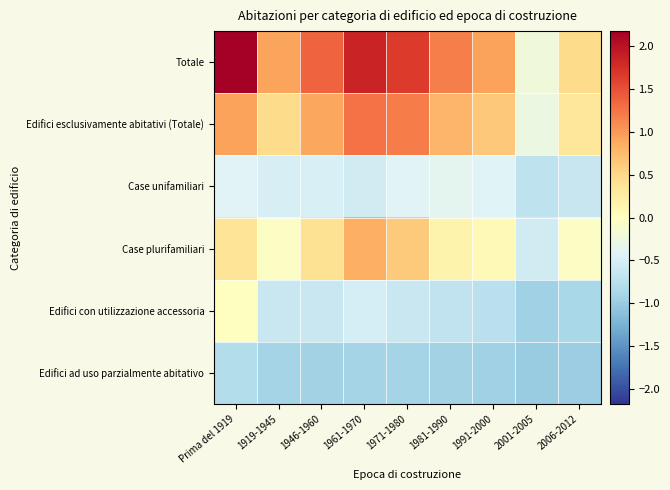

Which has a higher value, 2006-2012 or Prima del 1919?

Prima del 1919